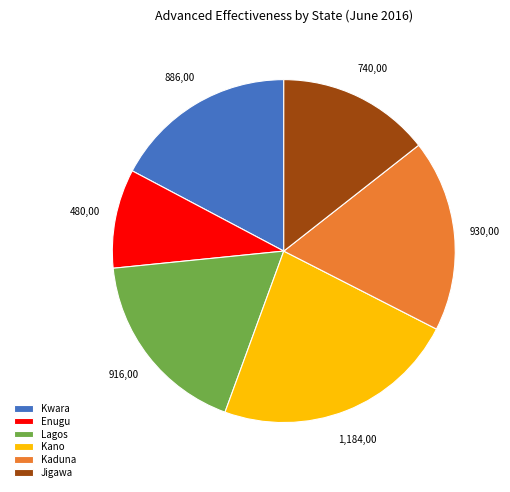

Does any single category account for the majority?

No